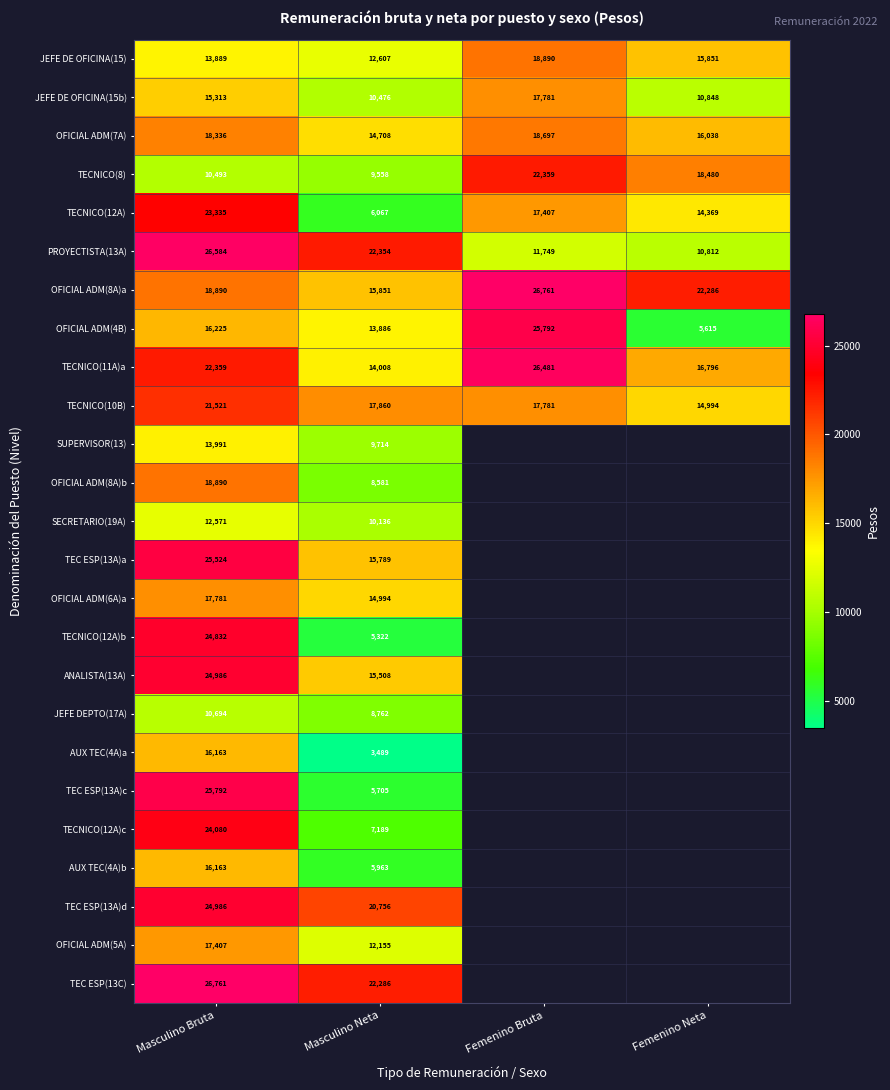

At which category is the sum across all series the highest?

Masculino Bruta